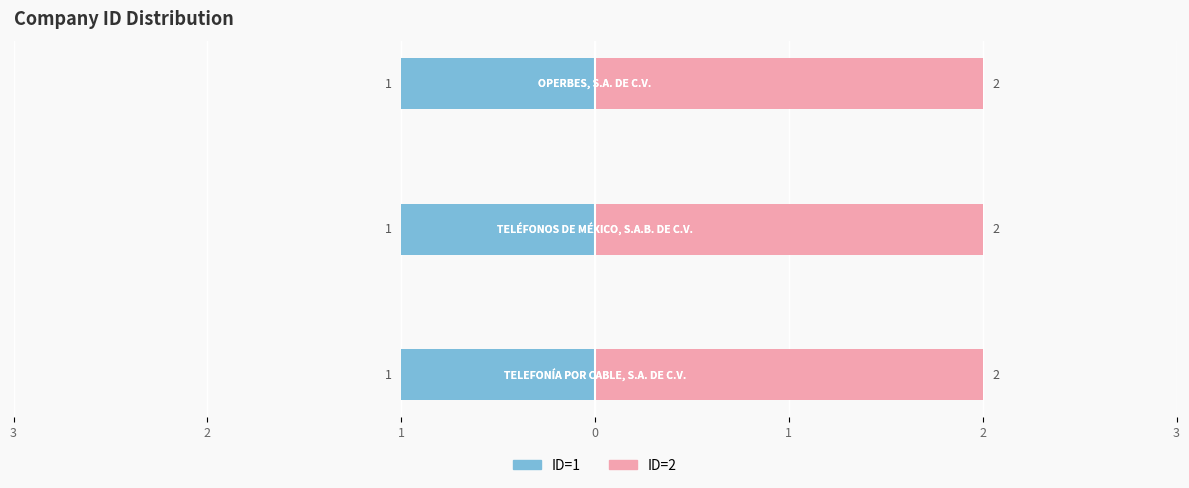

Which has a higher value, OPERBES, S.A. DE C.V. or TELEFONÍA POR CABLE, S.A. DE C.V.?

OPERBES, S.A. DE C.V.